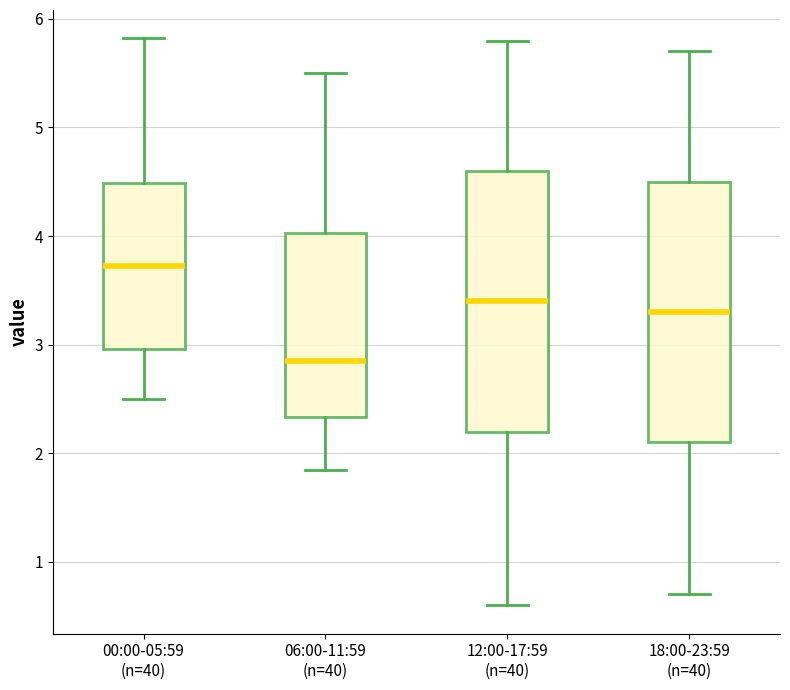

Which box's median line is the lowest?

06:00-11:59 (n=40)